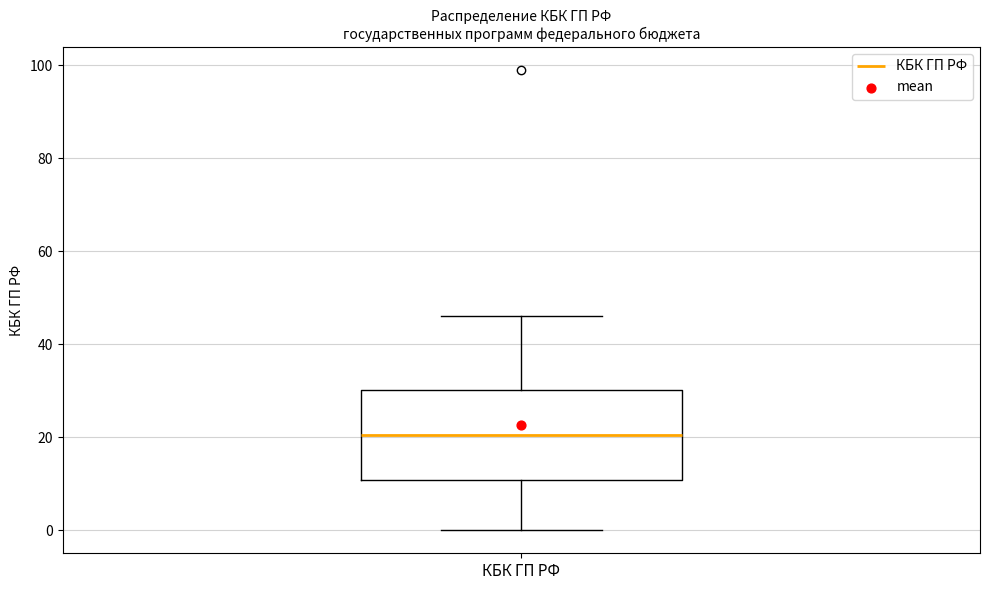

Where does the lower whisker of the box for КБК ГП РФ end on the y-axis? The values are not printed on the chart, so give them approximately, as read against the axis.

0